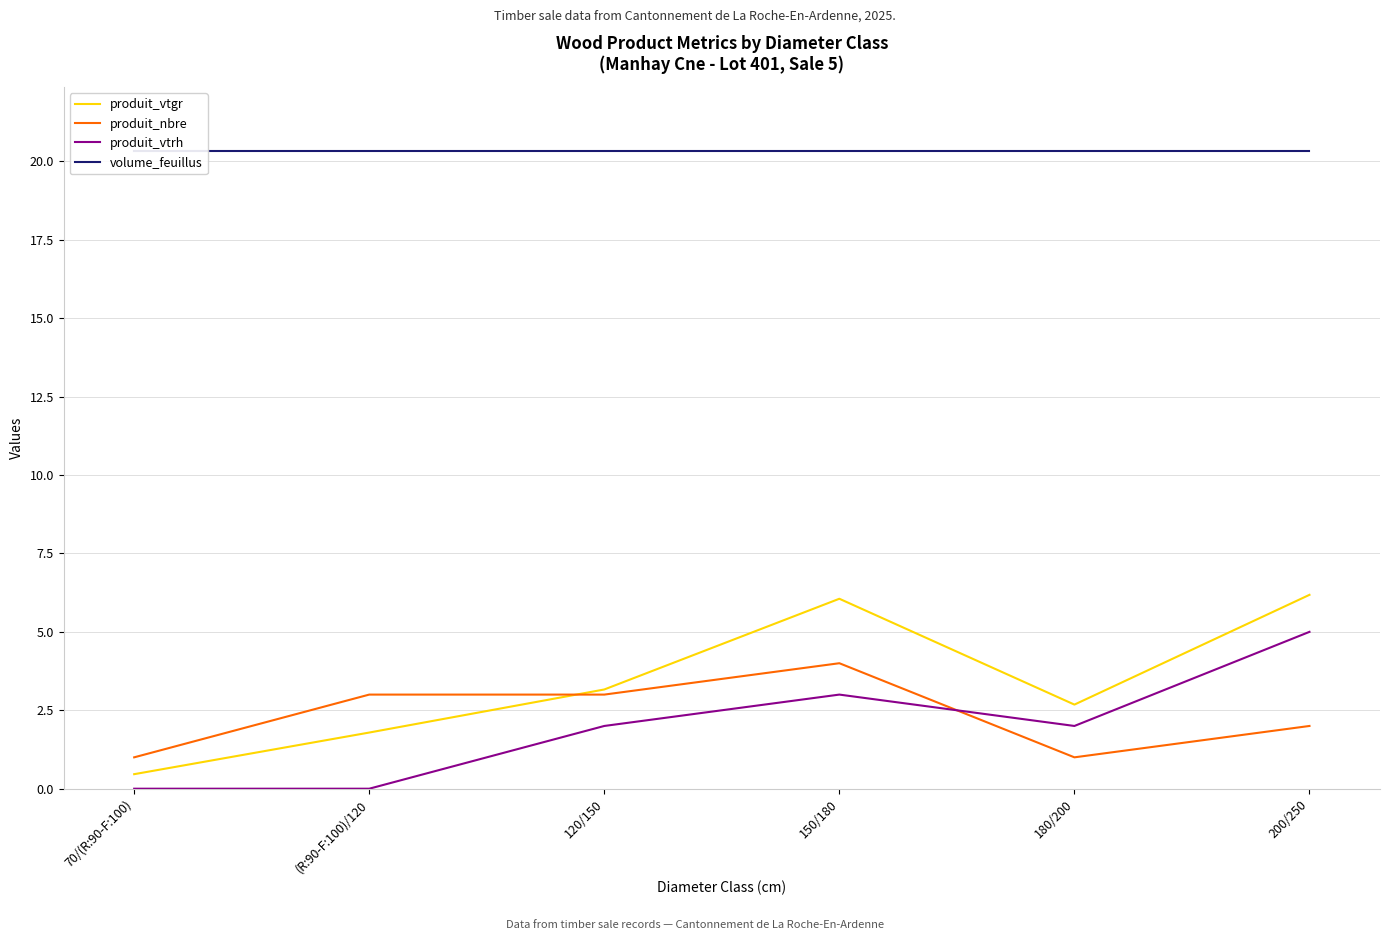

What is the label of the 3rd point from the left?

120/150